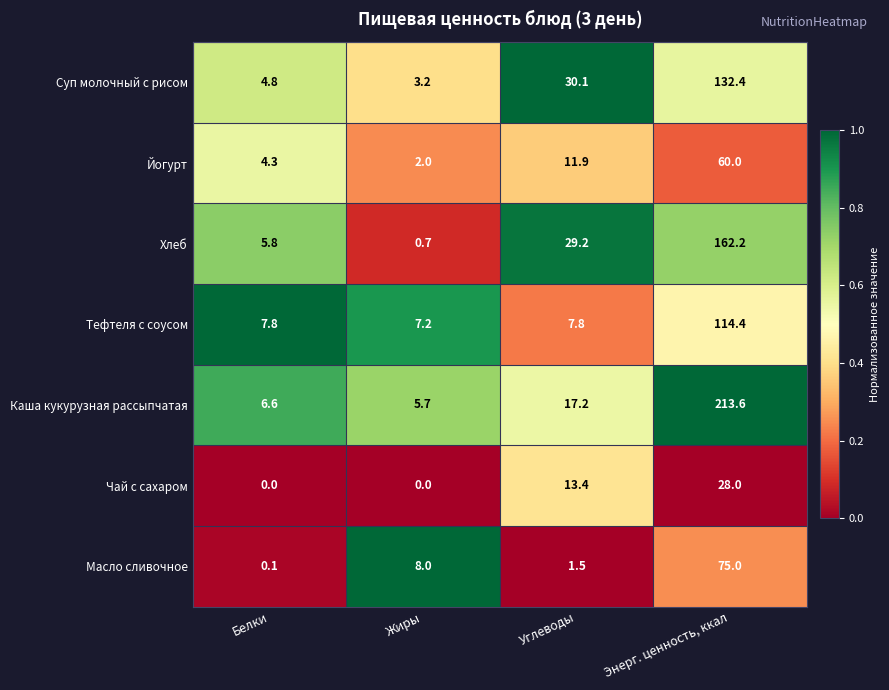

Reading left to right, list all the values displayed in this chart.

Суп молочный с рисом: Белки=4.8	Жиры=3.2	Углеводы=30.1	Энерг. ценность, ккал=132.4
Йогурт: Белки=4.3	Жиры=2.0	Углеводы=11.9	Энерг. ценность, ккал=60.0
Хлеб: Белки=5.8	Жиры=0.7	Углеводы=29.2	Энерг. ценность, ккал=162.2
Тефтеля с соусом: Белки=7.8	Жиры=7.2	Углеводы=7.8	Энерг. ценность, ккал=114.4
Каша кукурузная рассыпчатая: Белки=6.6	Жиры=5.7	Углеводы=17.2	Энерг. ценность, ккал=213.6
Чай с сахаром: Белки=0.0	Жиры=0.0	Углеводы=13.4	Энерг. ценность, ккал=28.0
Масло сливочное: Белки=0.1	Жиры=8.0	Углеводы=1.5	Энерг. ценность, ккал=75.0